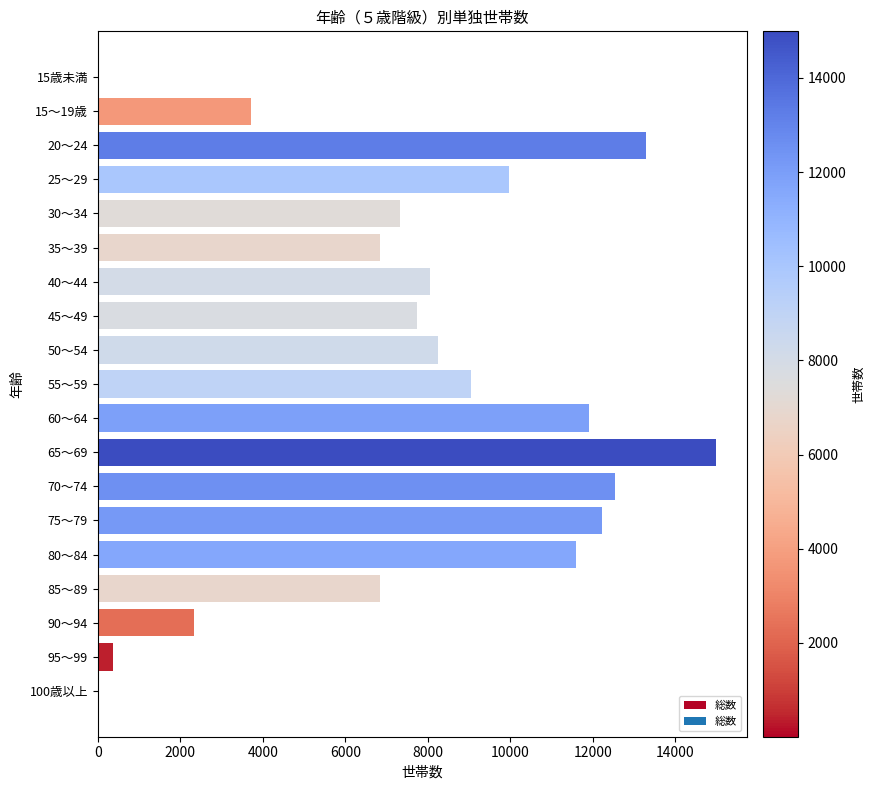

Which has a higher value, 50～54 or 25～29?

25～29